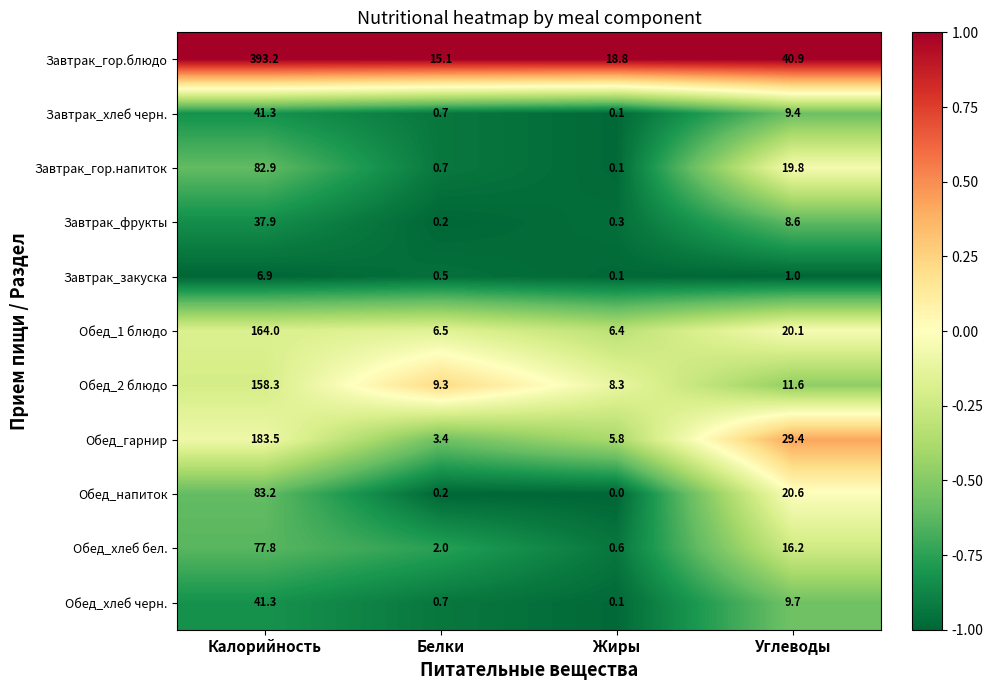

What is the minimum value shown in the chart?

0.0